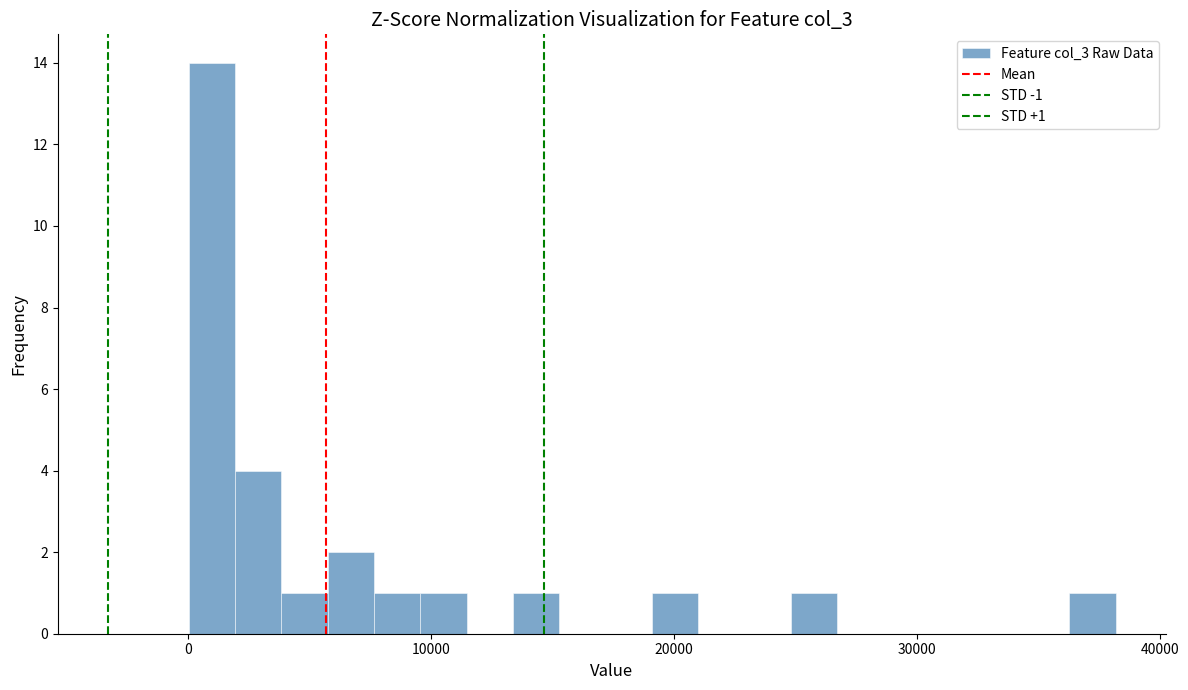

Read against the x-axis, roughly where is the centre of the tallest bar?

1000